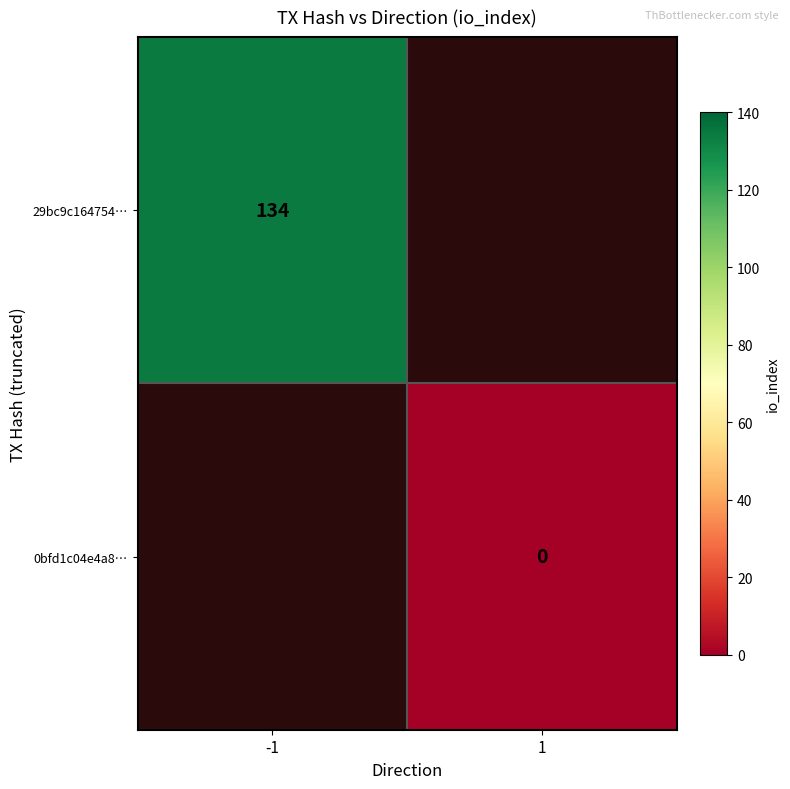

Which has a higher value, 1 or -1?

-1